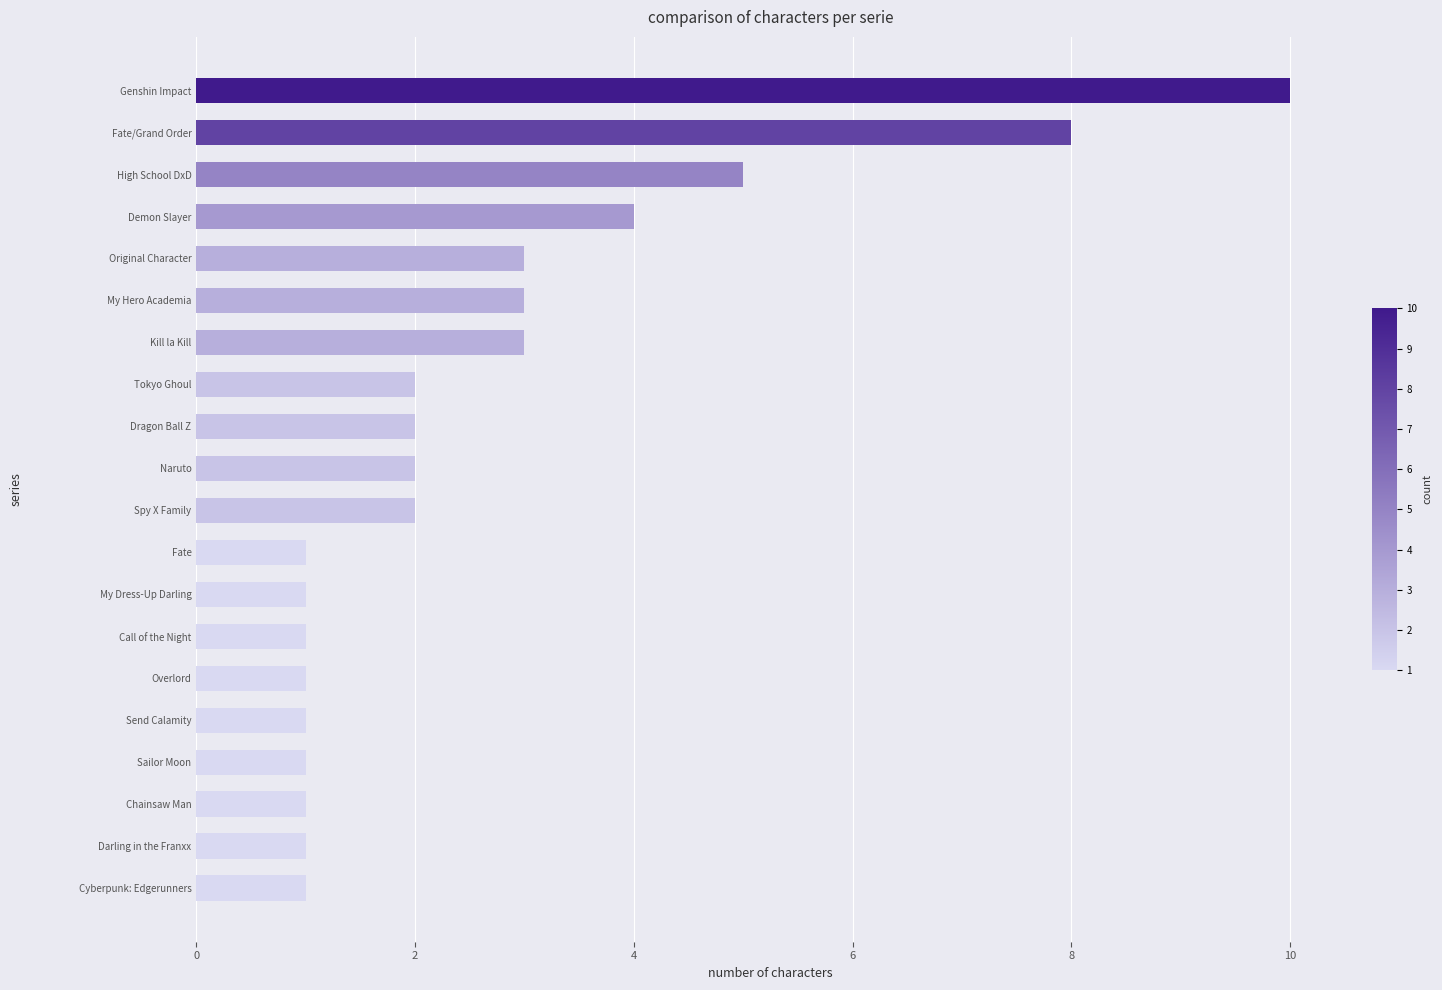

Read the value at Demon Slayer.

4